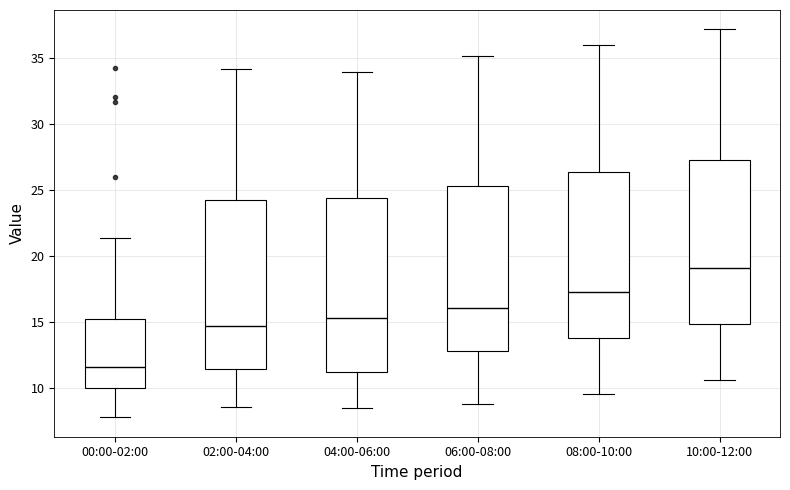

Reading left to right, transcribe this box plot: for each box, give where its median line is, the range the box spans, and where its two whiskers end, as read against the y-axis. The values are not printed on the chart, so give them approximately, as read against the axis.

00:00-02:00: median 11.5, box 10.0 to 15.5, whiskers 8.0 to 21.5
02:00-04:00: median 15.0, box 11.5 to 24.5, whiskers 8.5 to 34.0
04:00-06:00: median 15.5, box 11.5 to 24.5, whiskers 8.5 to 34.0
06:00-08:00: median 16.0, box 13.0 to 25.5, whiskers 9.0 to 35.0
08:00-10:00: median 17.5, box 14.0 to 26.5, whiskers 9.5 to 36.0
10:00-12:00: median 19.0, box 15.0 to 27.5, whiskers 10.5 to 37.0